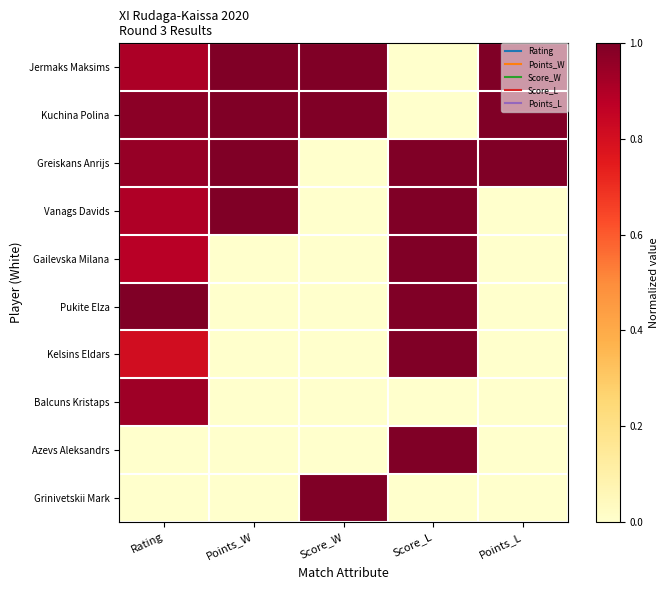

Reading right to left, extract all data points from this chart.

Jermaks Maksims: Points_L=1.0	Score_L=0.0	Score_W=1.0	Points_W=1.0	Rating=0.9
Kuchina Polina: Points_L=1.0	Score_L=0.0	Score_W=1.0	Points_W=1.0	Rating=1.0
Greiskans Anrijs: Points_L=1.0	Score_L=1.0	Score_W=0.0	Points_W=1.0	Rating=1.0
Vanags Davids: Points_L=0.0	Score_L=1.0	Score_W=0.0	Points_W=1.0	Rating=0.9
Gailevska Milana: Points_L=0.0	Score_L=1.0	Score_W=0.0	Points_W=0.0	Rating=0.9
Pukite Elza: Points_L=0.0	Score_L=1.0	Score_W=0.0	Points_W=0.0	Rating=1.0
Kelsins Eldars: Points_L=0.0	Score_L=1.0	Score_W=0.0	Points_W=0.0	Rating=0.8
Balcuns Kristaps: Points_L=0.0	Score_L=0.0	Score_W=0.0	Points_W=0.0	Rating=0.9
Azevs Aleksandrs: Points_L=0.0	Score_L=1.0	Score_W=0.0	Points_W=0.0	Rating=0.0
Grinivetskii Mark: Points_L=0.0	Score_L=0.0	Score_W=1.0	Points_W=0.0	Rating=0.0